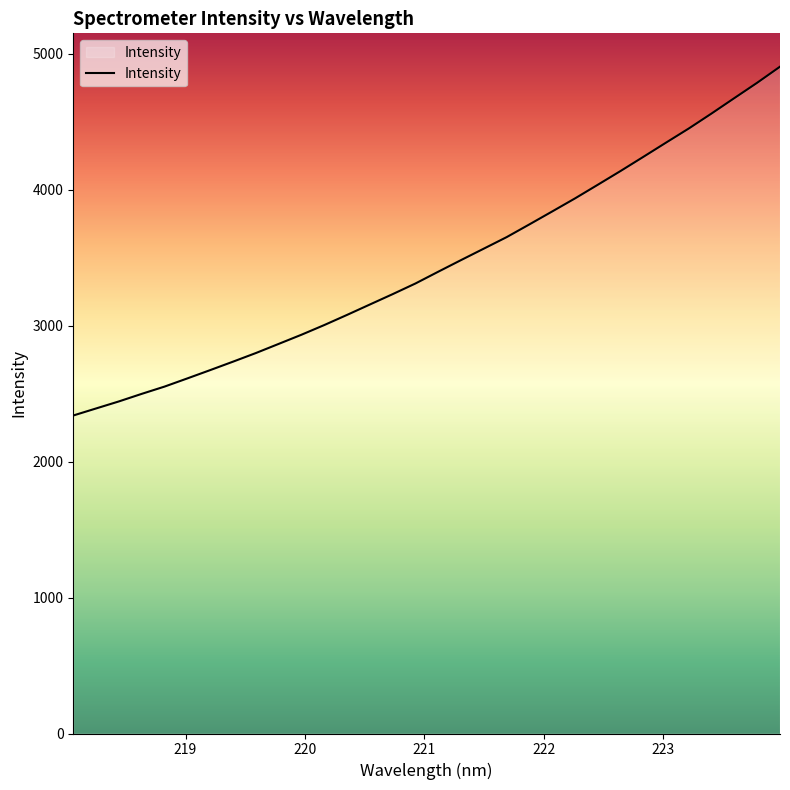

What is the difference between the maximum and minimum values?

2566.1